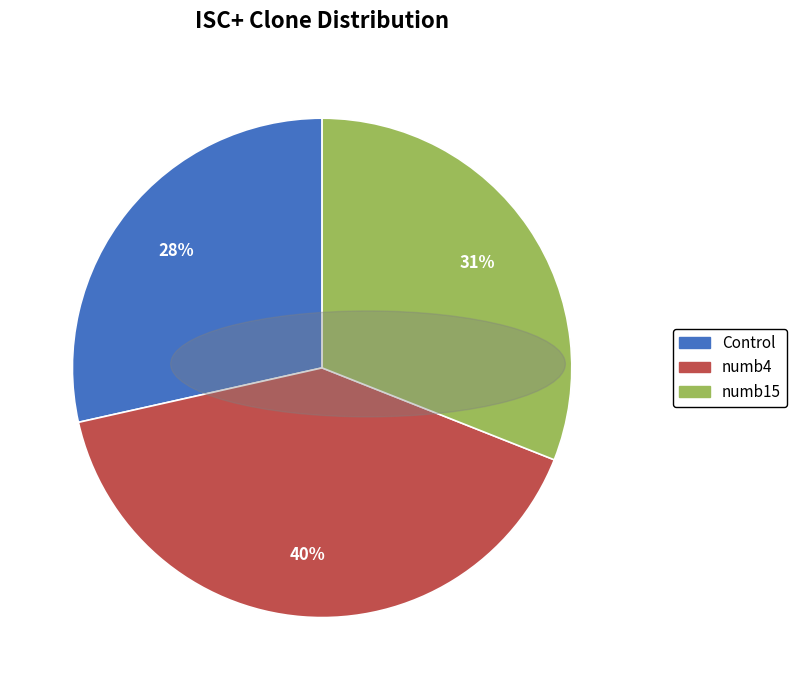

Which slice is the largest?

numb4